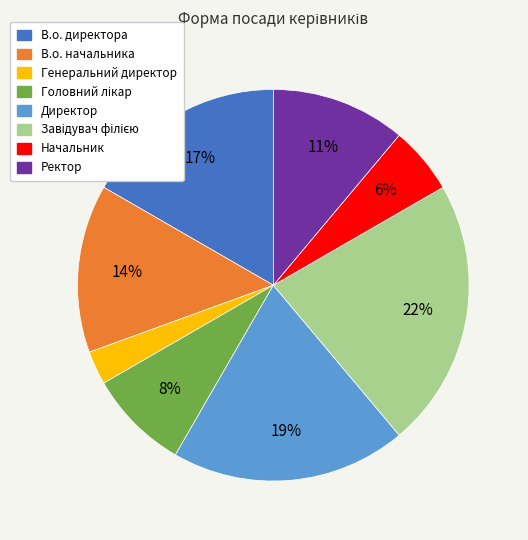

Which has a higher value, Начальник or В.о. начальника?

В.о. начальника